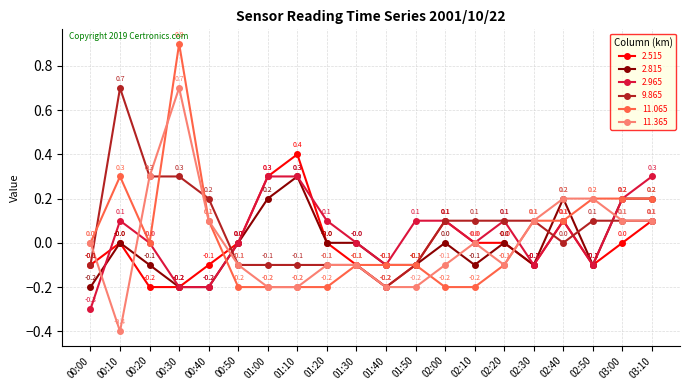

What is the difference between the second highest and second lowest values in the 2.815 series?

0.4